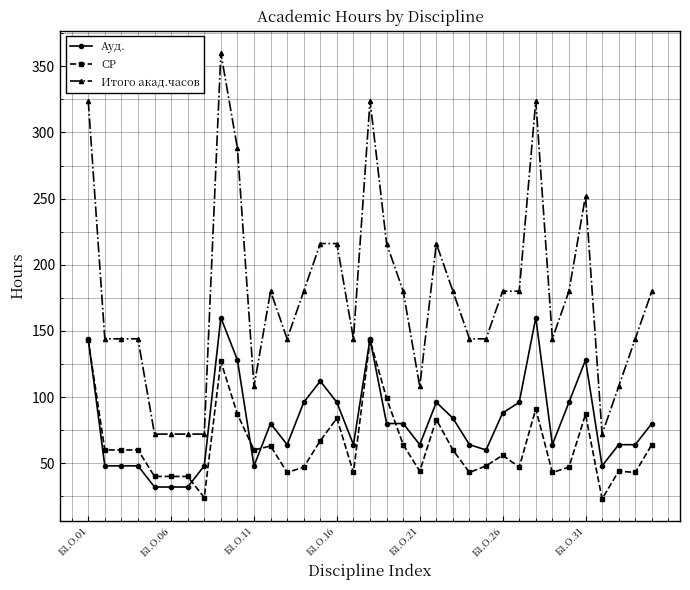

Which series has the largest total across all categories?

Итого акад.часов